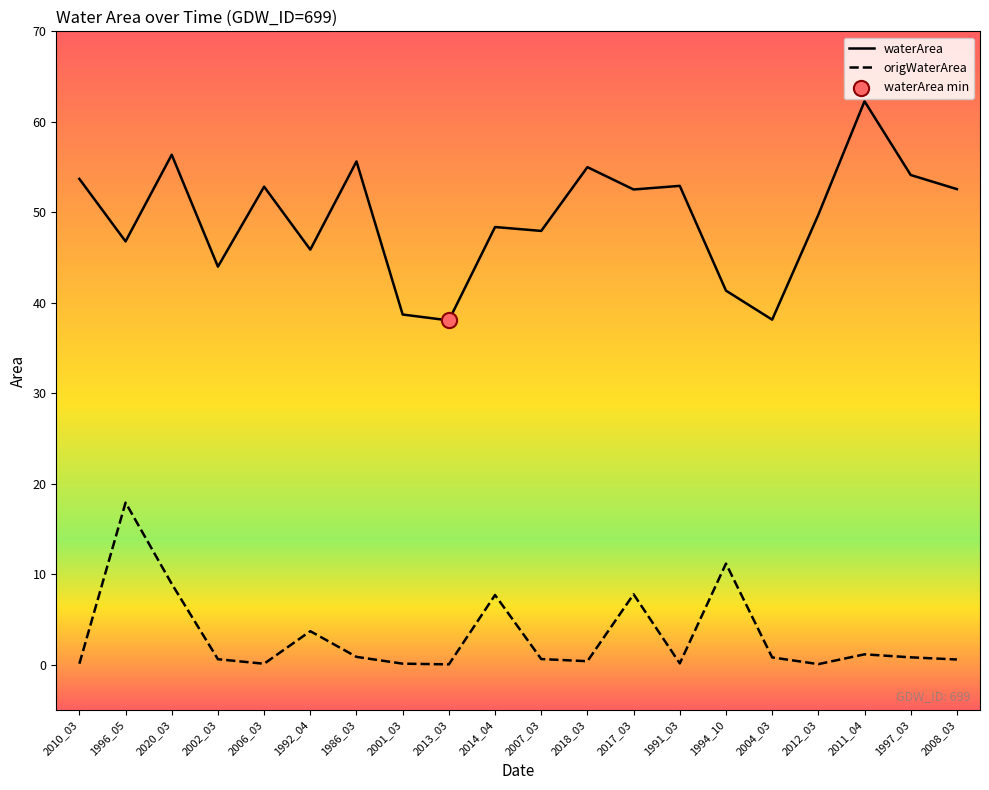

At how many categories does at least one series exceed 27?

20